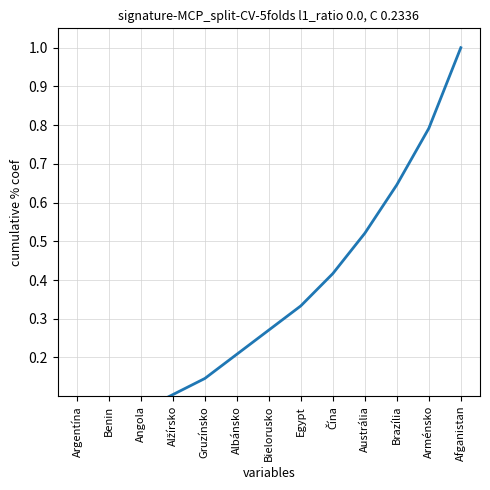

Where is the data nearest to the value 0?

Argentína